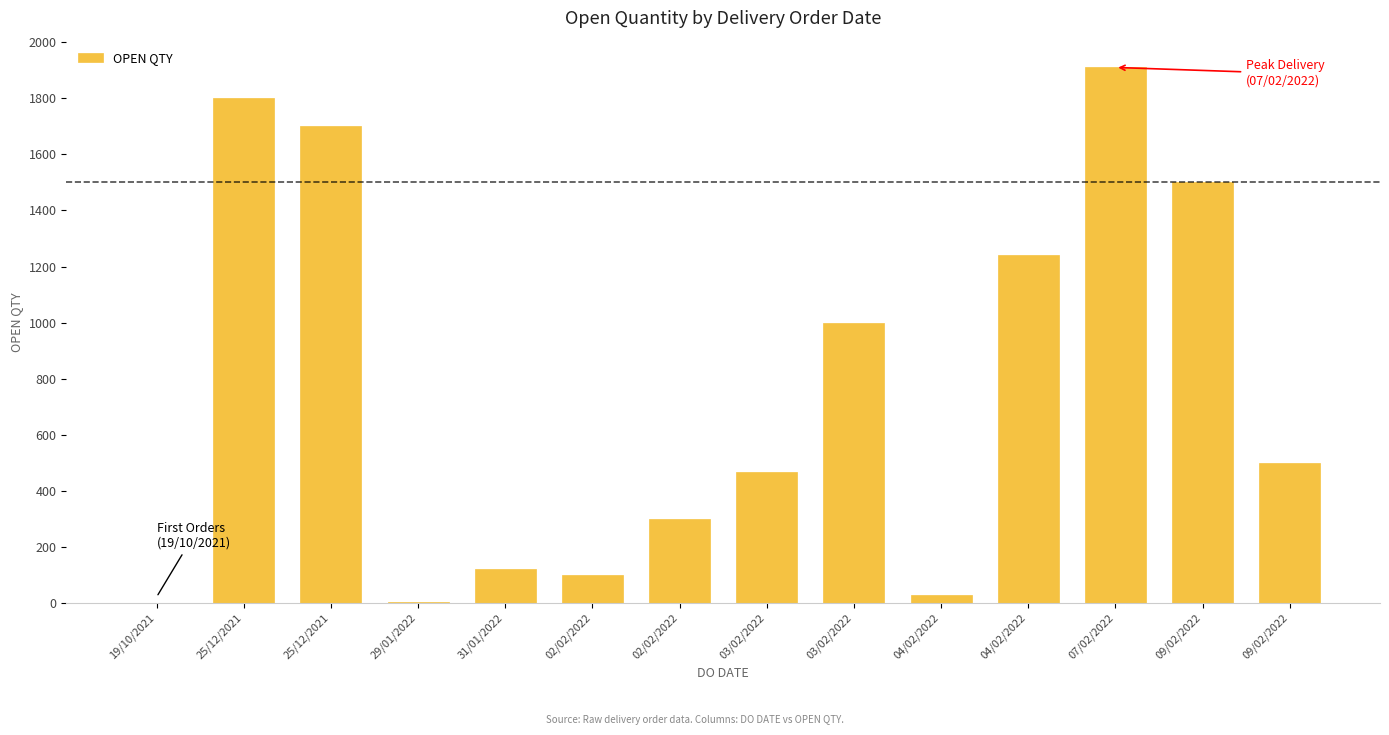

Is it true that the value at 25/12/2021 is 1129?

False